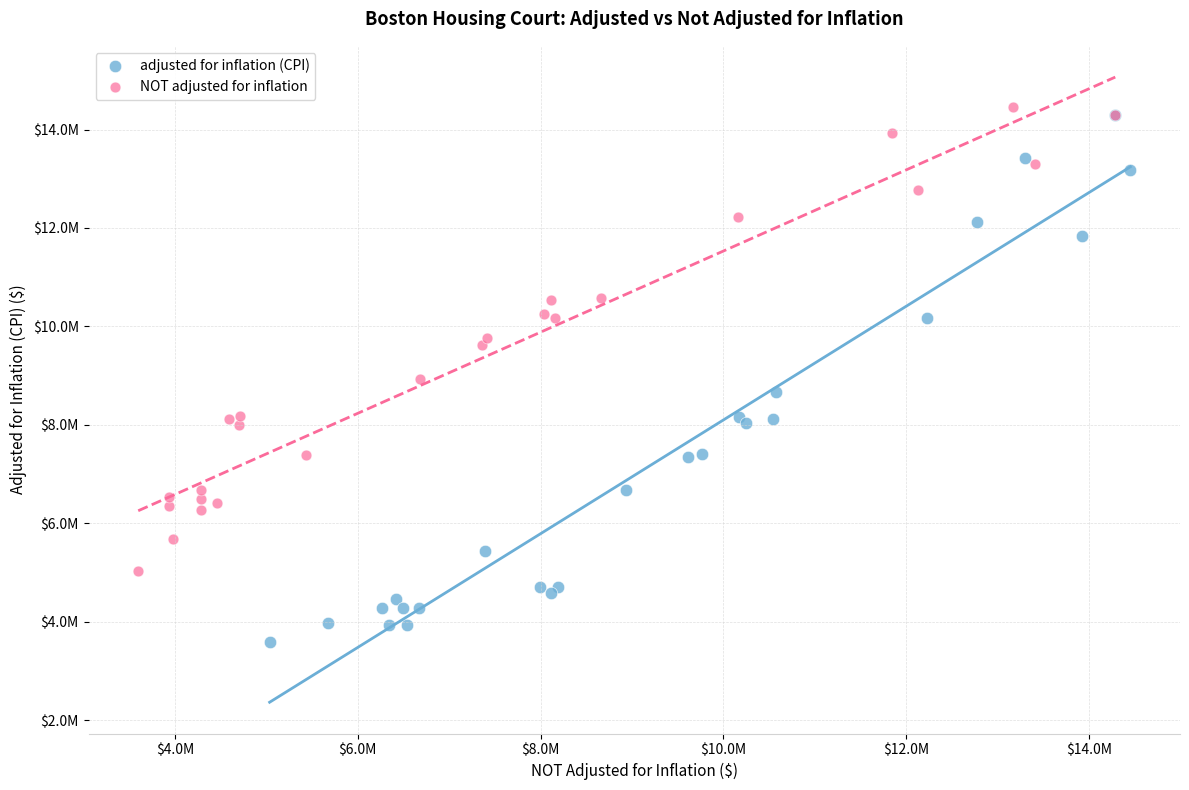

What are all the series names shown in the legend?

adjusted for inflation (CPI), NOT adjusted for inflation